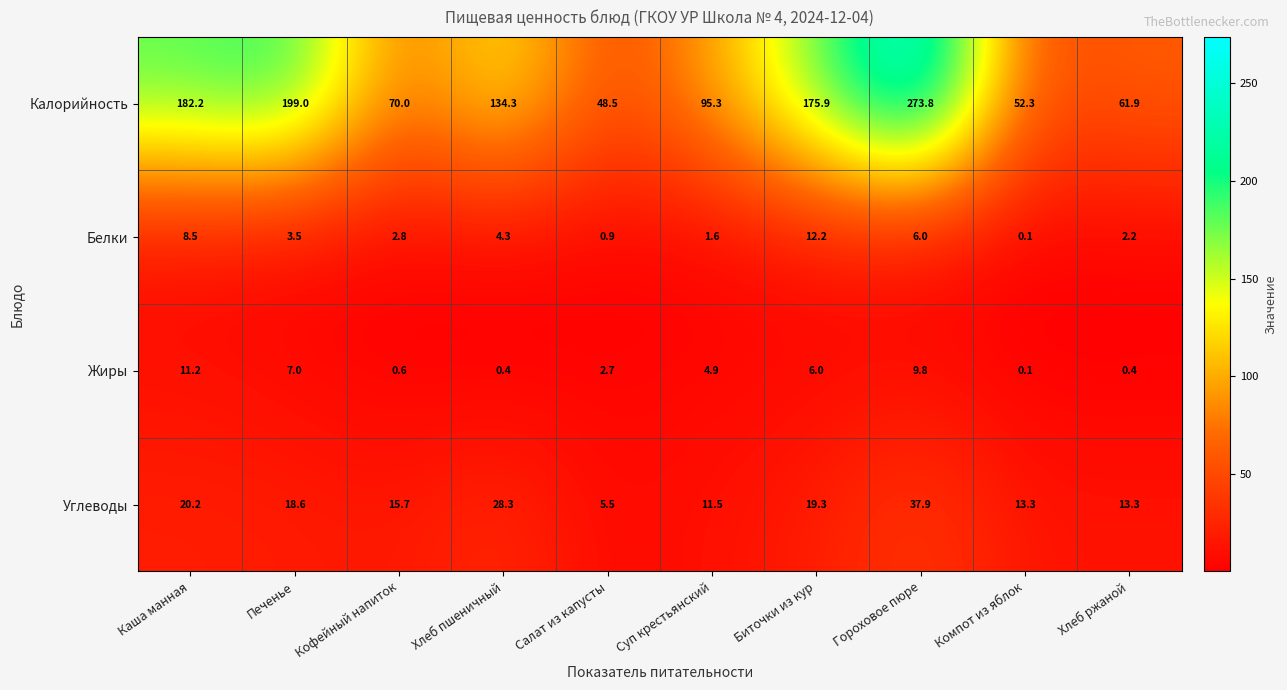

How many values in the Углеводы series are below 18?

5